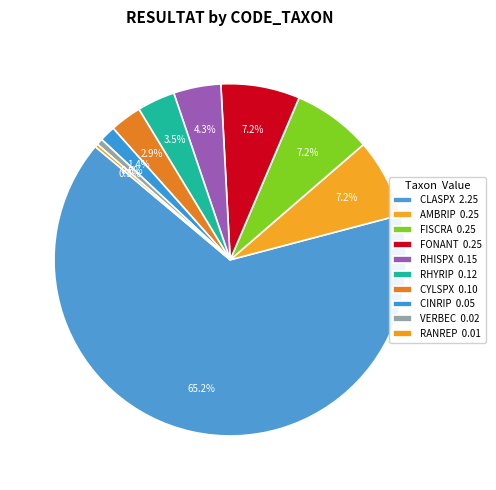

Which slice is the largest?

CLASPX